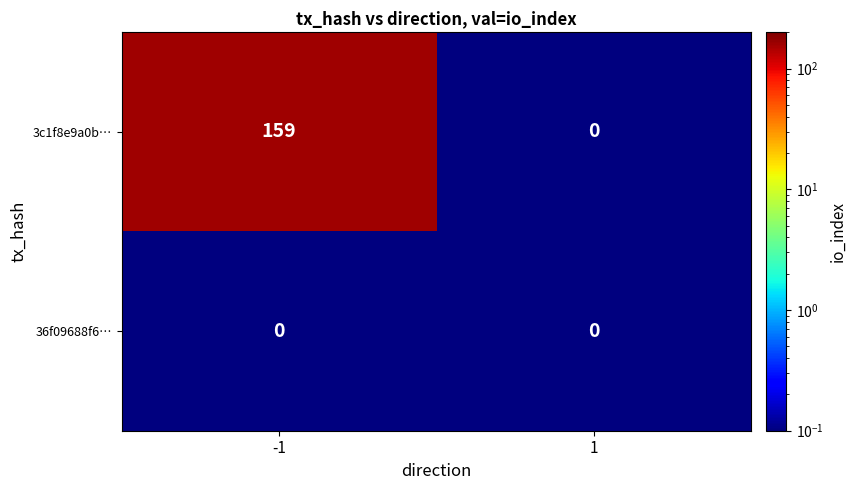

What is the maximum value shown in the chart?

159